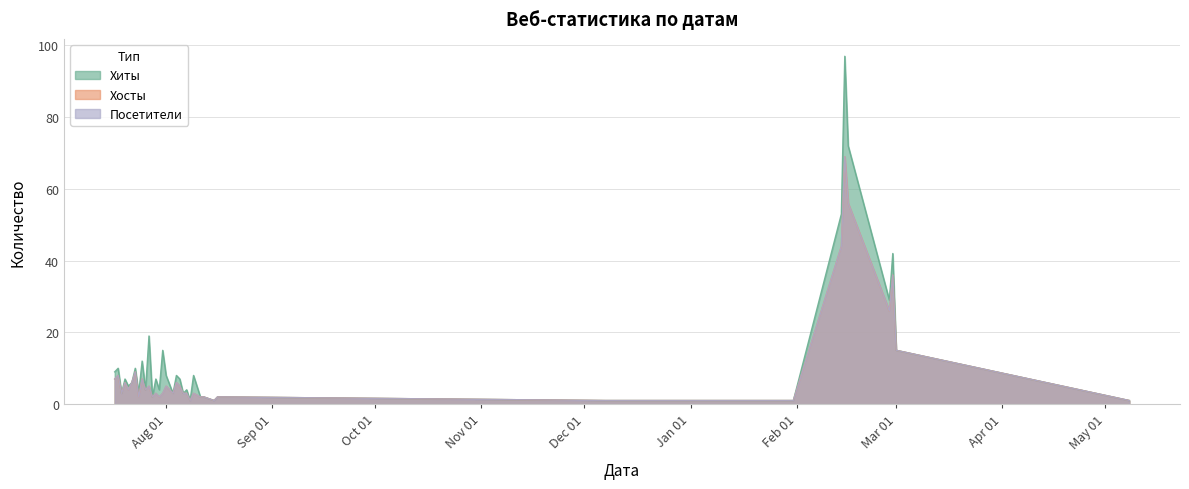

At 2023-12-07, list the series in order from largest to smallest.

Хиты, Хосты, Посетители